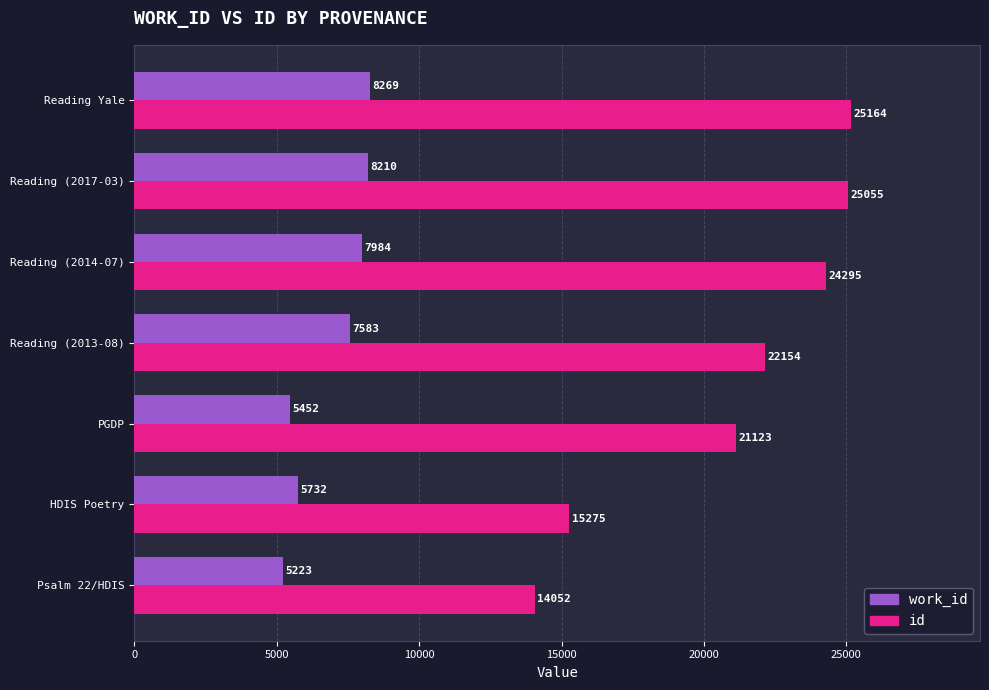

How many data points in id are less than 22154?

3